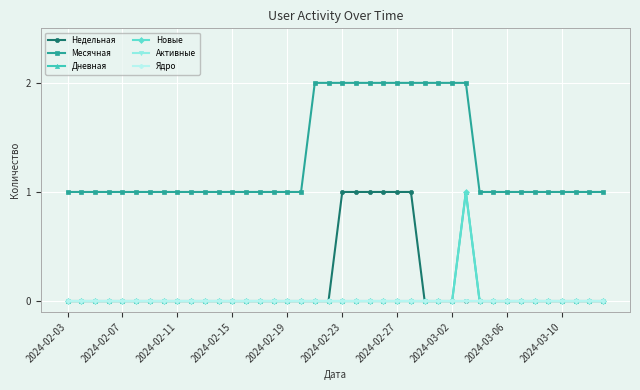

Which series has the largest total across all categories?

Месячная